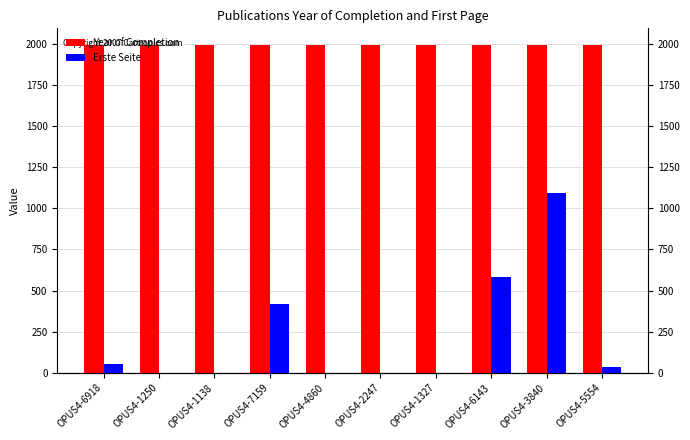

Does the chart contain any negative values?

No